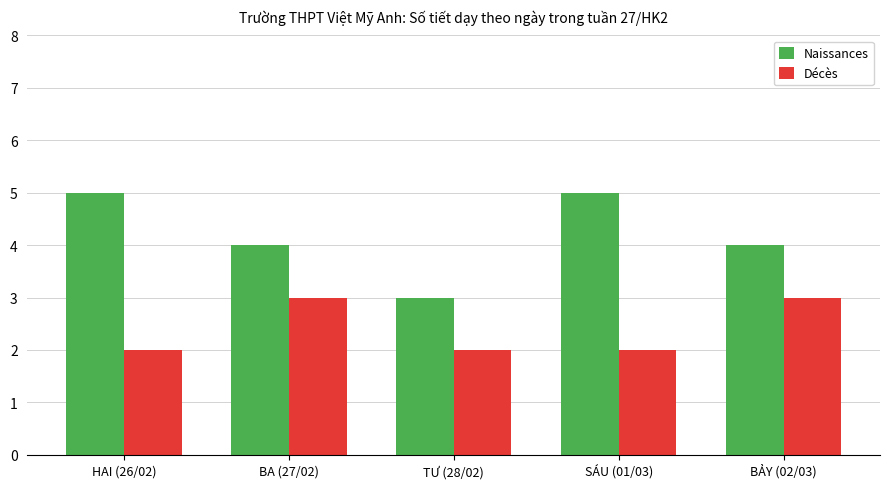

Reading right to left, transcribe all the data shown in this chart.

Naissances: 4	5	3	4	5
Décès: 3	2	2	3	2